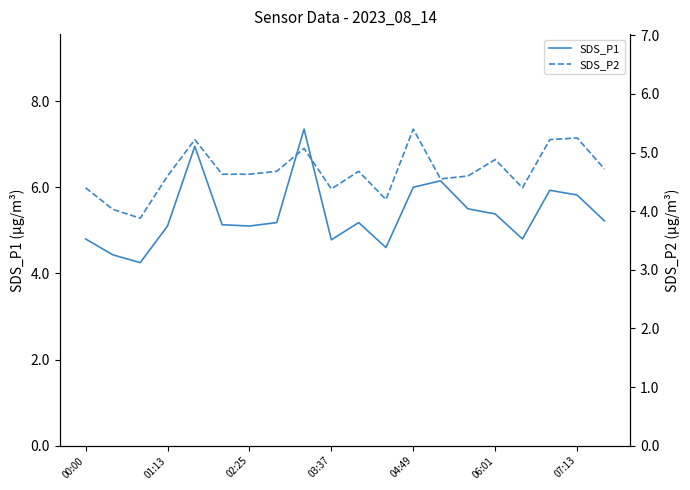

At which category does the chart reach its peak across all series?

8